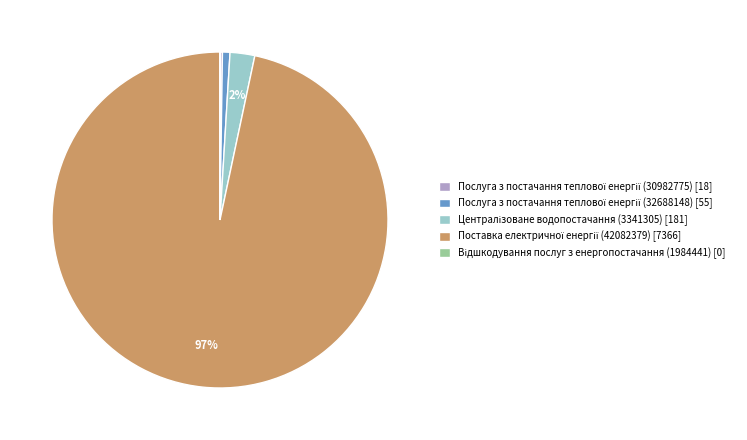

Is there any slice that represents more than half of the pie?

Yes